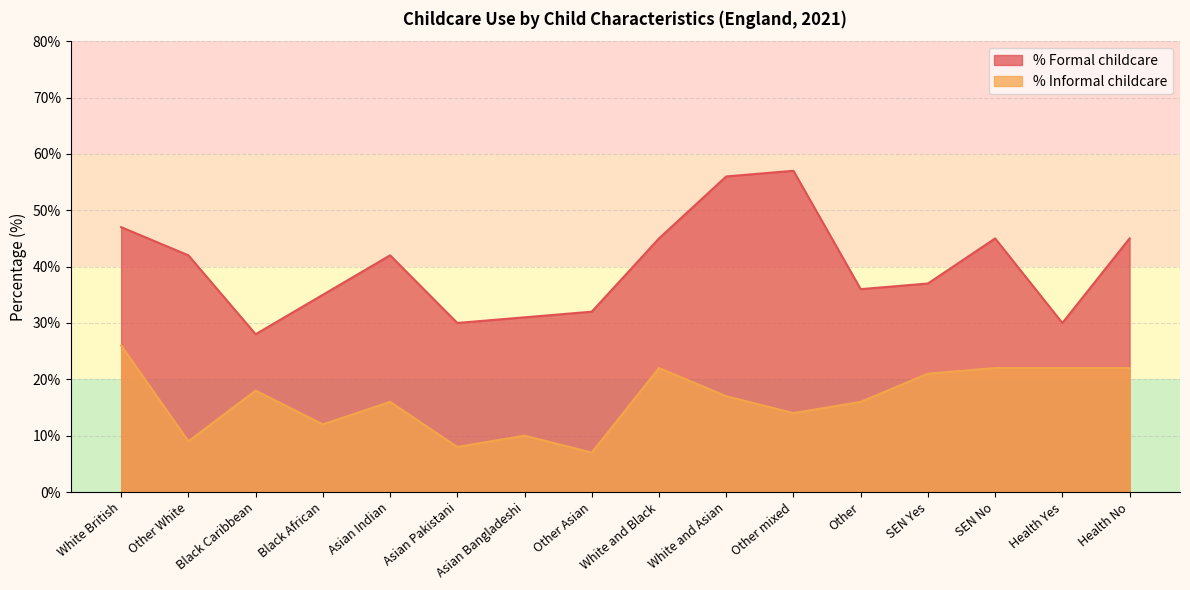

What is the value of the % Formal childcare point at the 3rd from the left?

28